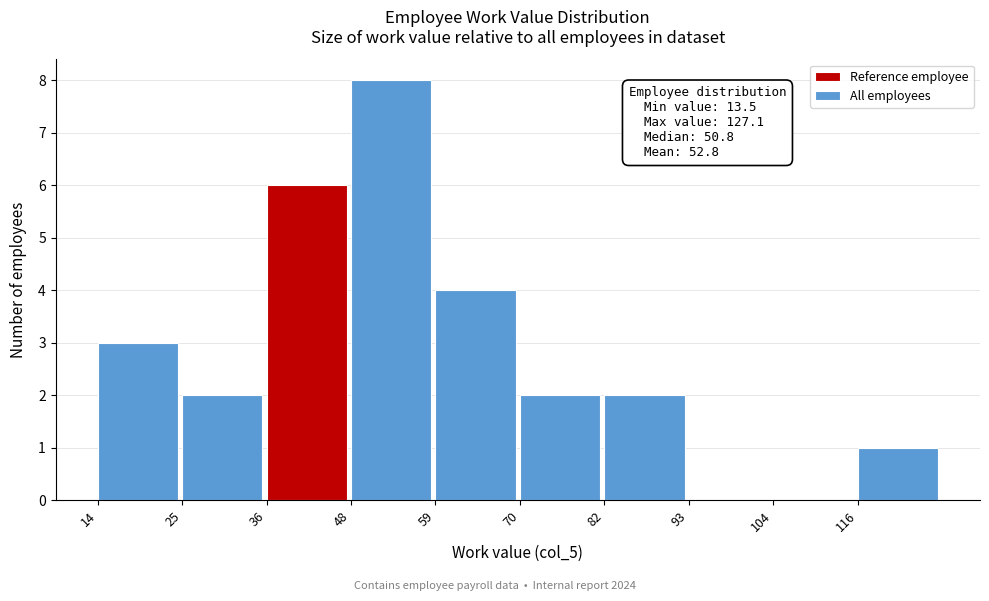

Which range on the x-axis has the tallest bar?

48 to 58